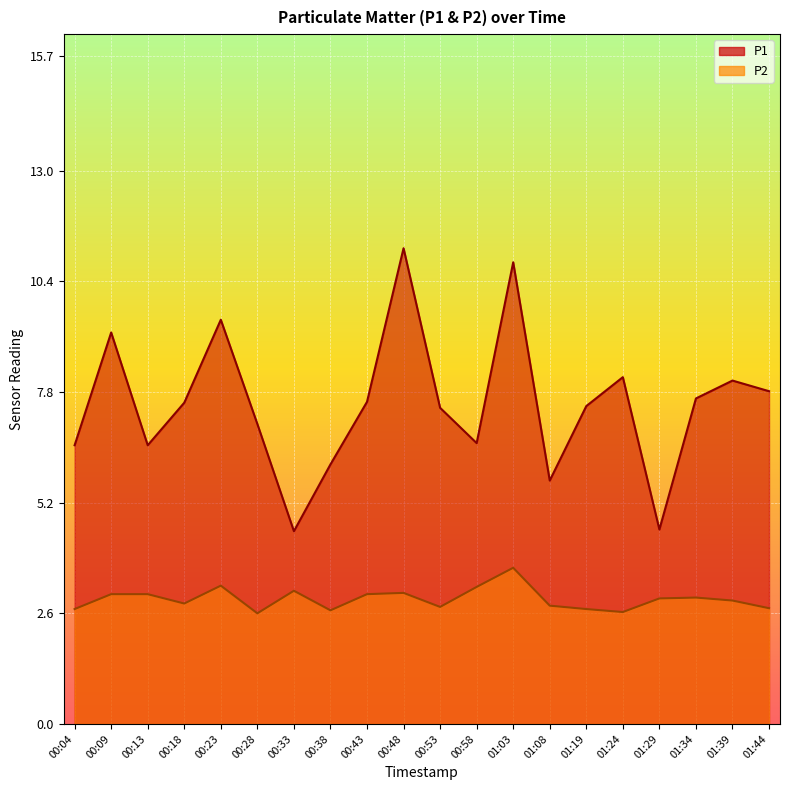

Is the value of P1 at 00:38 greater than the value of P2 at 00:13?

Yes